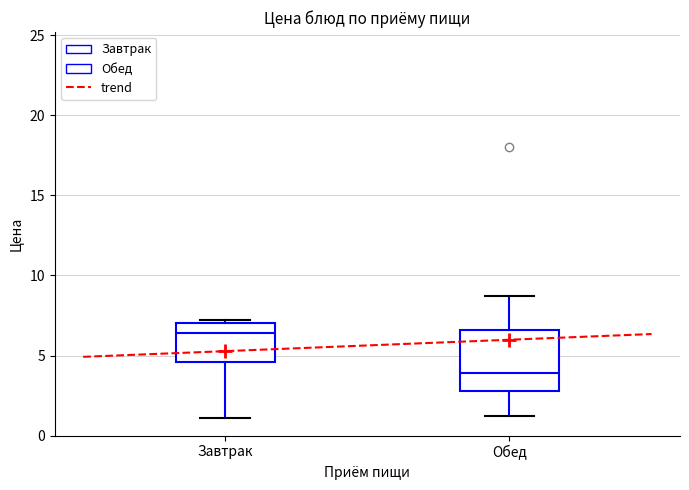

Which box is the tallest, from its lower edge to its upper edge?

Обед